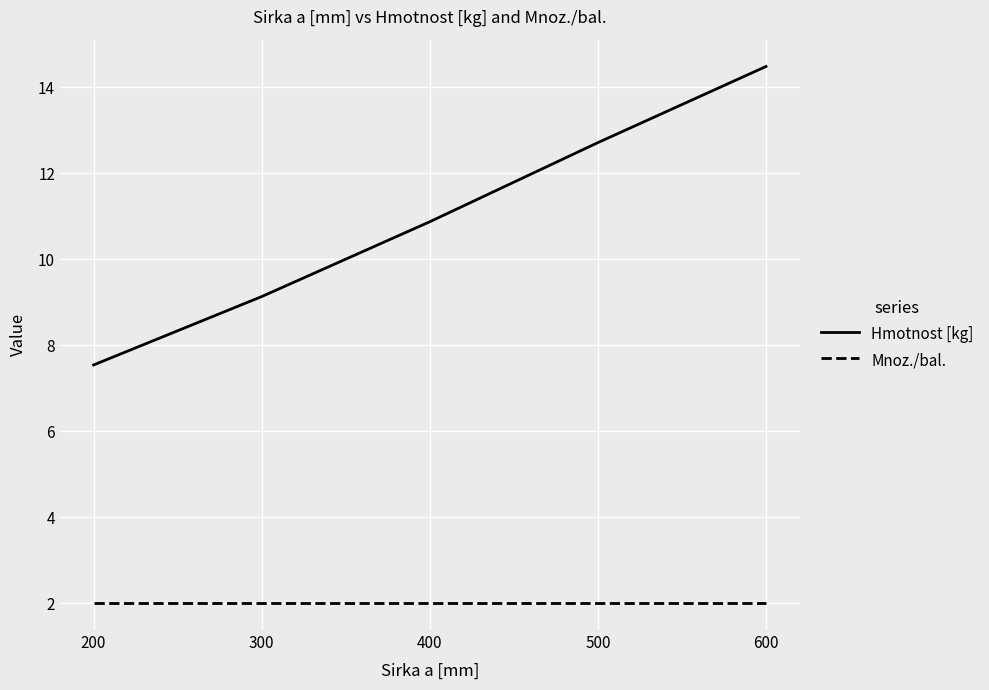

At which label does Hmotnost [kg] first exceed 10?

400